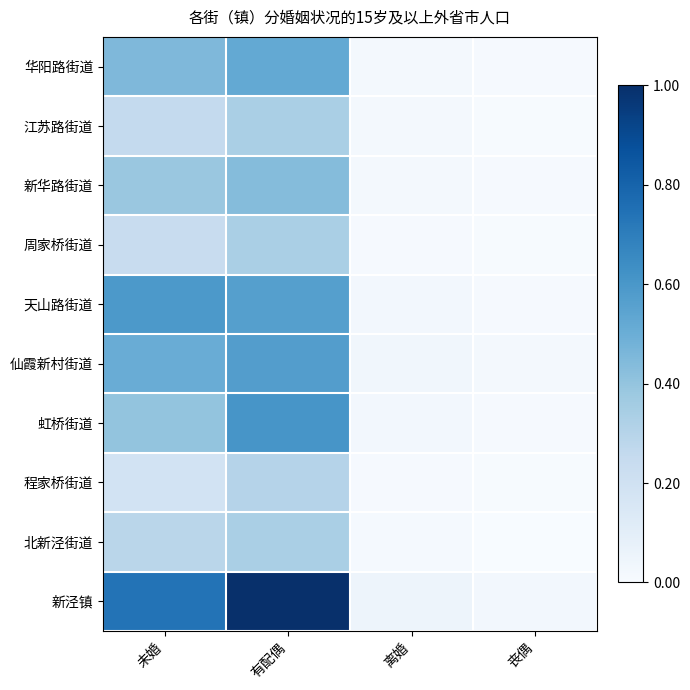

Which has a higher value, 离婚 or 未婚?

未婚